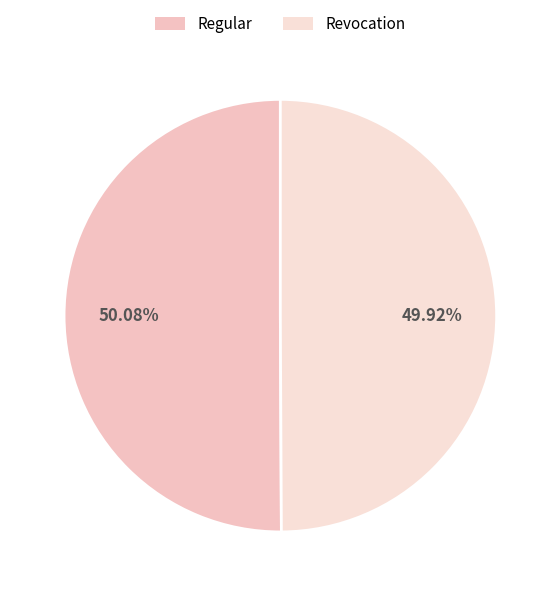

The Revocation slice represents 50% of the pie. True or false?

True